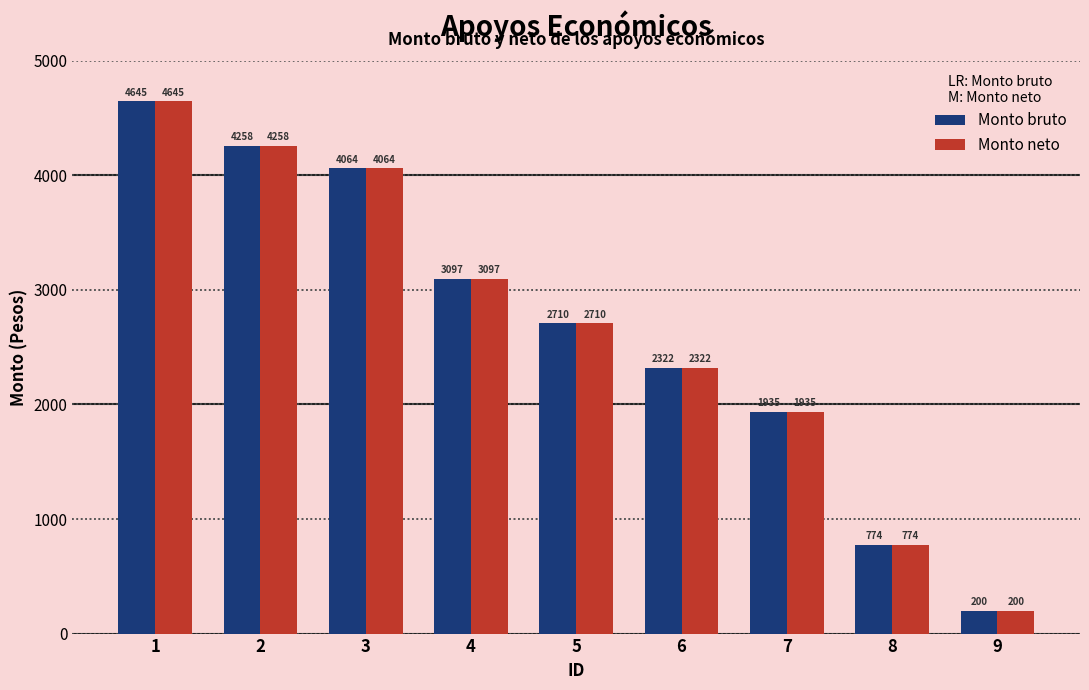

Rank the categories by Monto neto value from lowest to highest.

9, 8, 7, 6, 5, 4, 3, 2, 1